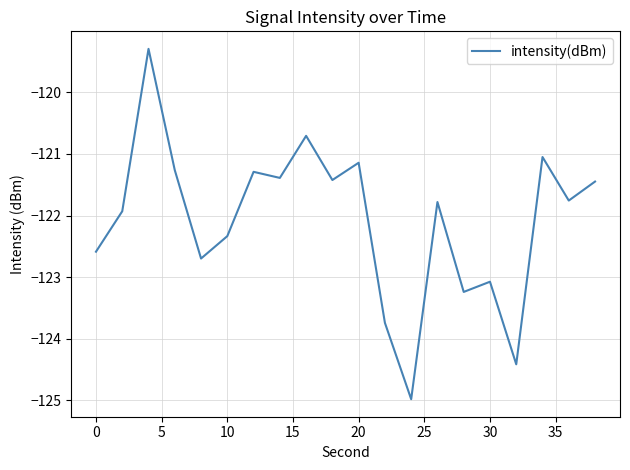

What is the maximum value shown in the chart?

-119.3